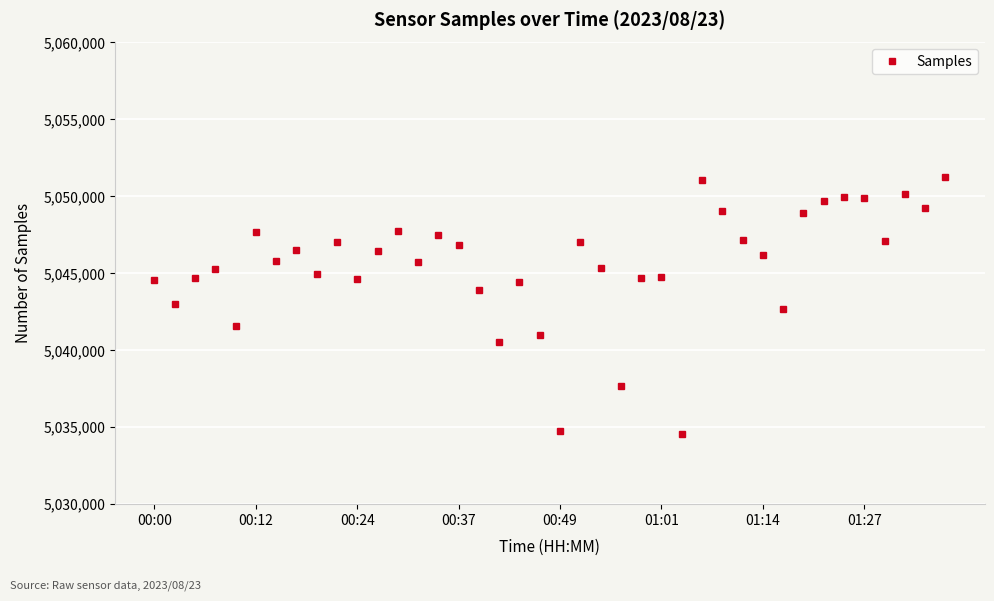

What is the value of the 35th point from the left?

5049956